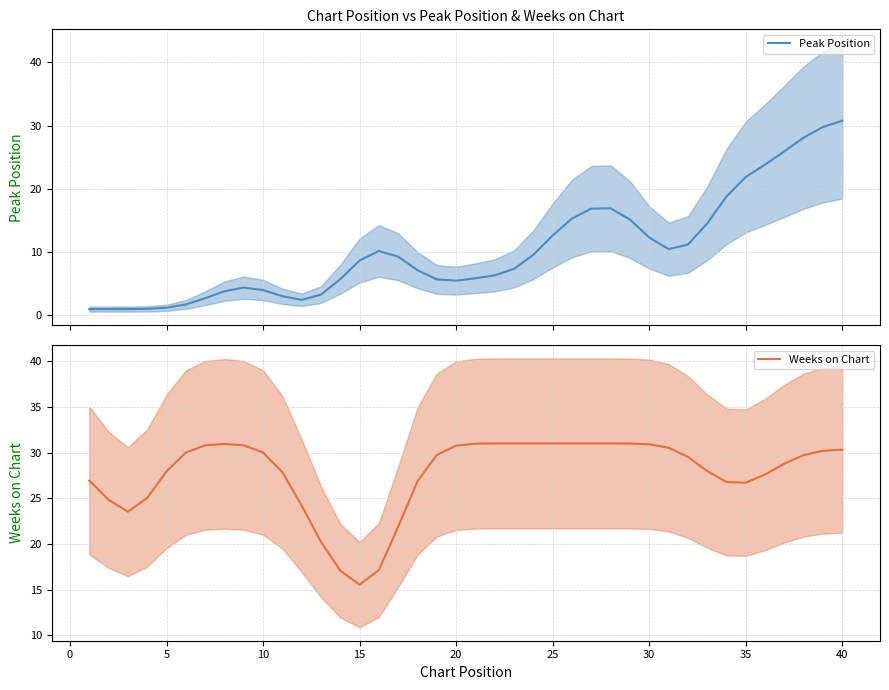

What are all the series names shown in the legend?

Peak Position, Weeks on Chart